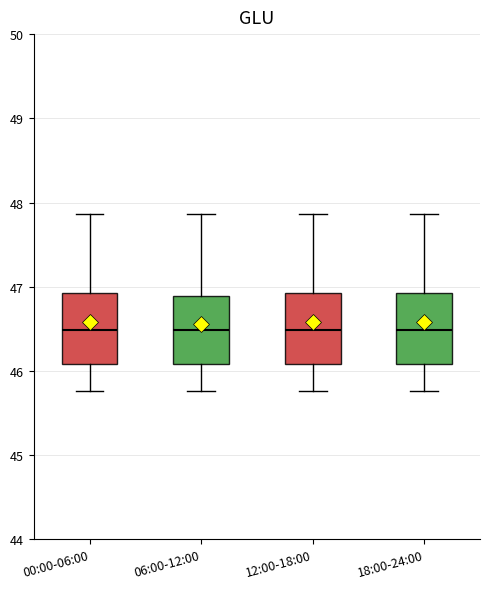

Reading left to right, read every box against the y-axis: the position of its median line, the range the box covers, and the ends of its whiskers. The values are not printed on the chart, so give them approximately, as read against the axis.

00:00-06:00: median 46.5, box 46.1 to 46.9, whiskers 45.8 to 47.9
06:00-12:00: median 46.5, box 46.1 to 46.9, whiskers 45.8 to 47.9
12:00-18:00: median 46.5, box 46.1 to 46.9, whiskers 45.8 to 47.9
18:00-24:00: median 46.5, box 46.1 to 46.9, whiskers 45.8 to 47.9